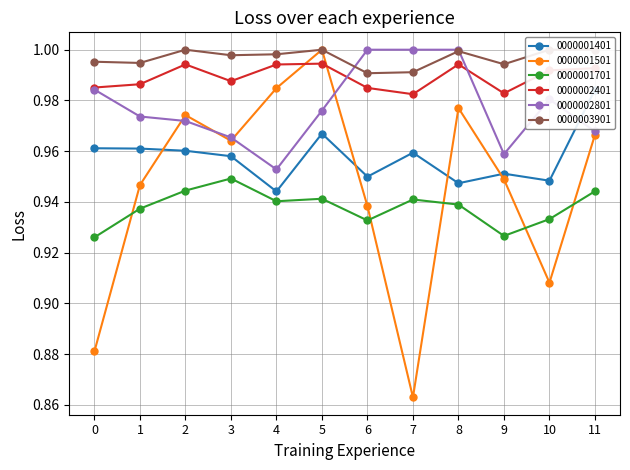

What is the highest value of the 0000003901 series?

1.0